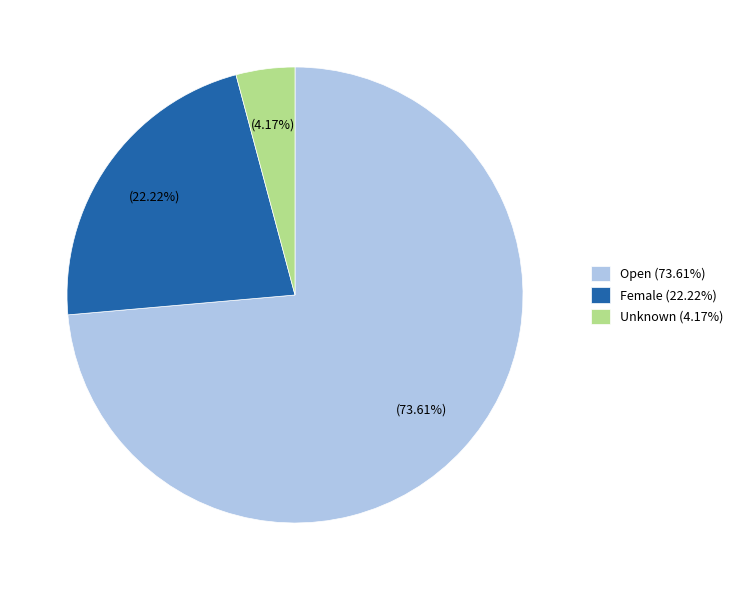

Rank the categories by value from highest to lowest.

Open, Female, Unknown